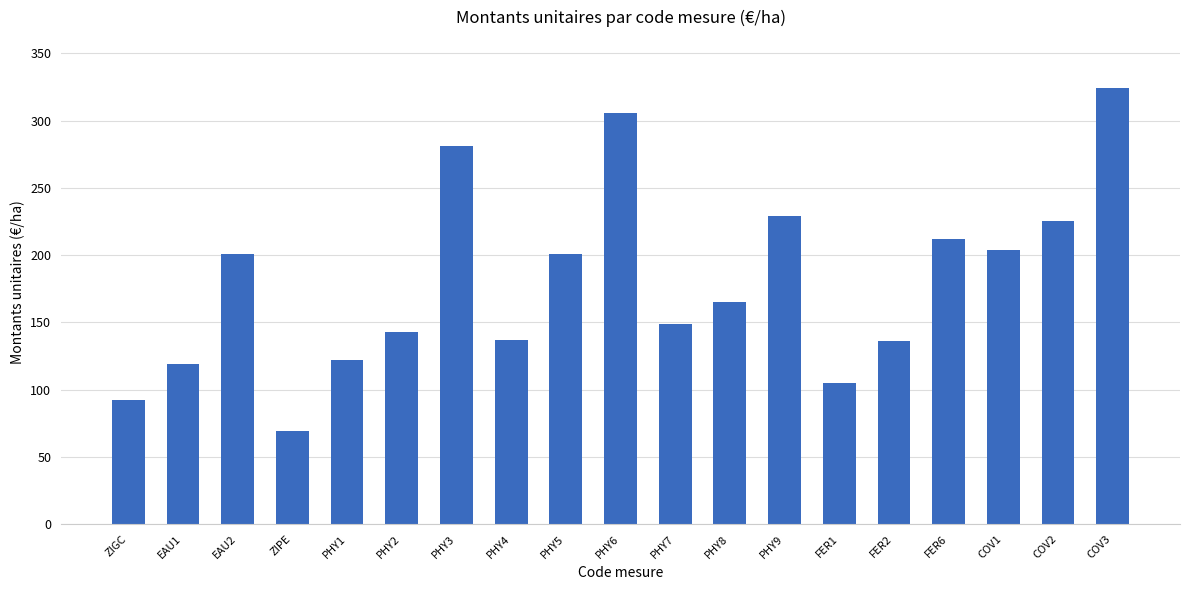

How many bars are there in total?

19